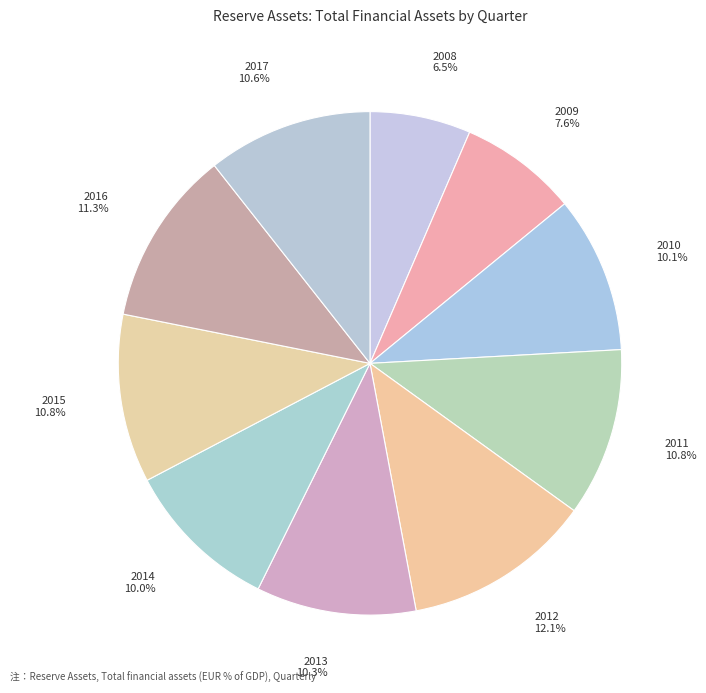

To the nearest percent, what is the difference between the largest and smallest slice percentages?

6%